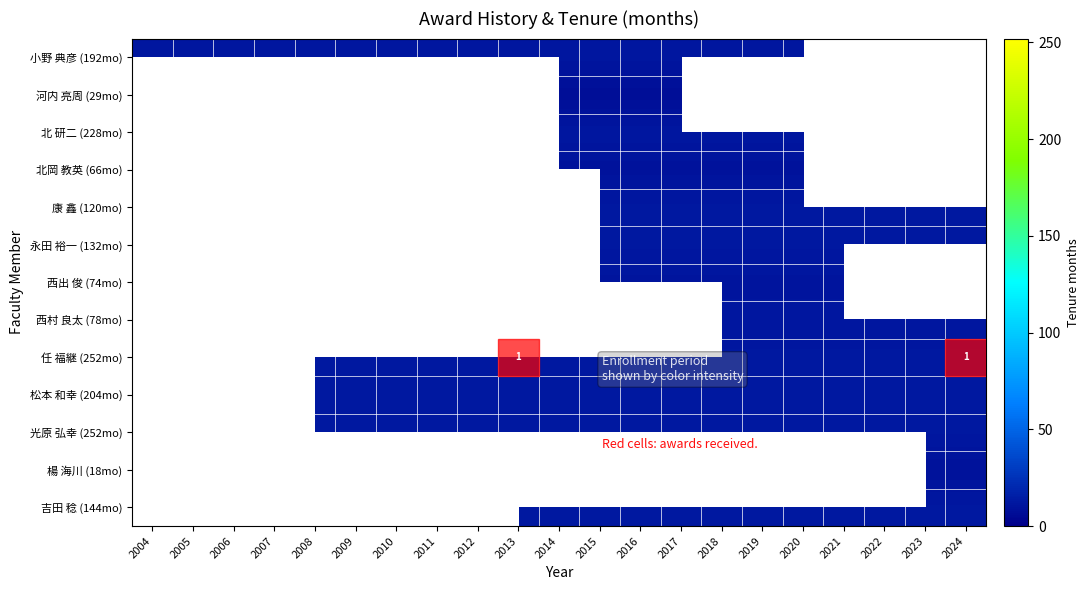

What is the smallest value displayed?

7.2